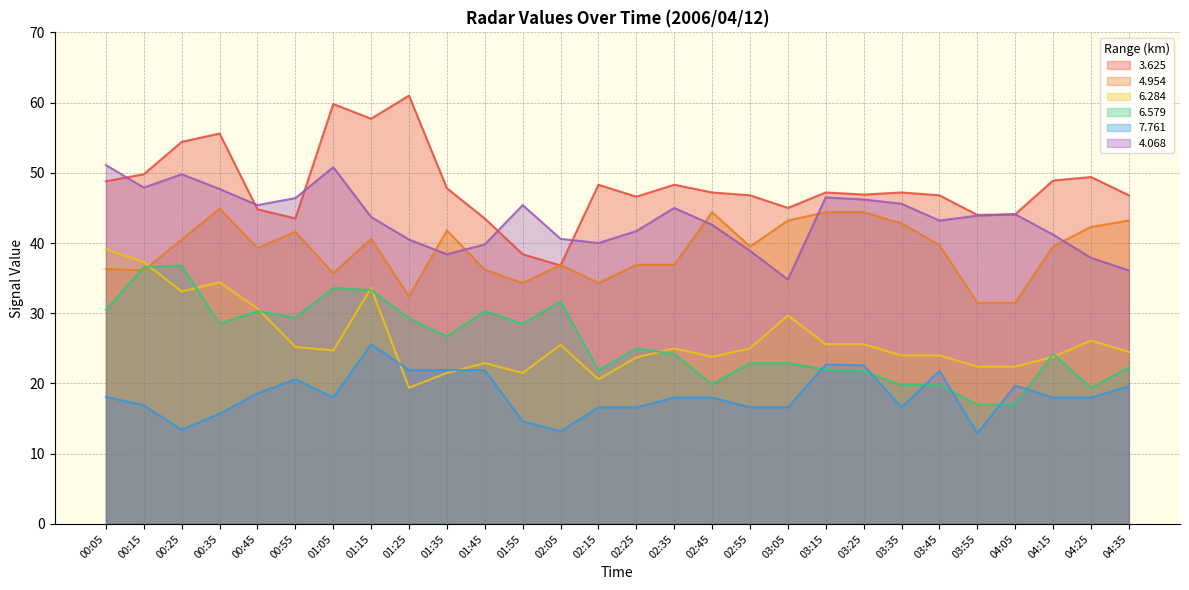

Is it true that 4.954 equals 55.1 at 02:25?

False